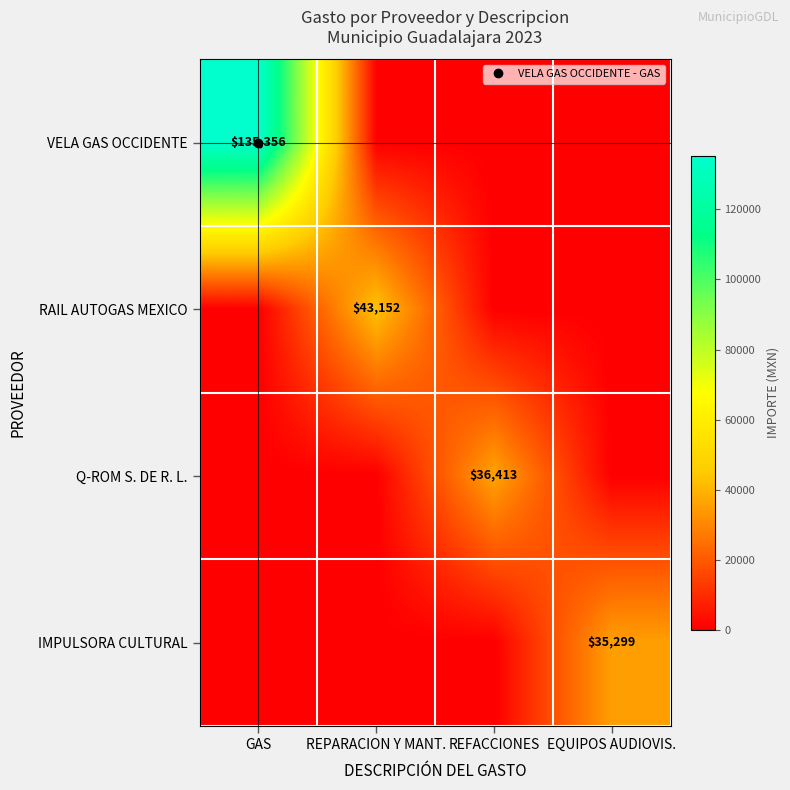

What is the sum of all IMPULSORA CULTURAL values?

35298.8